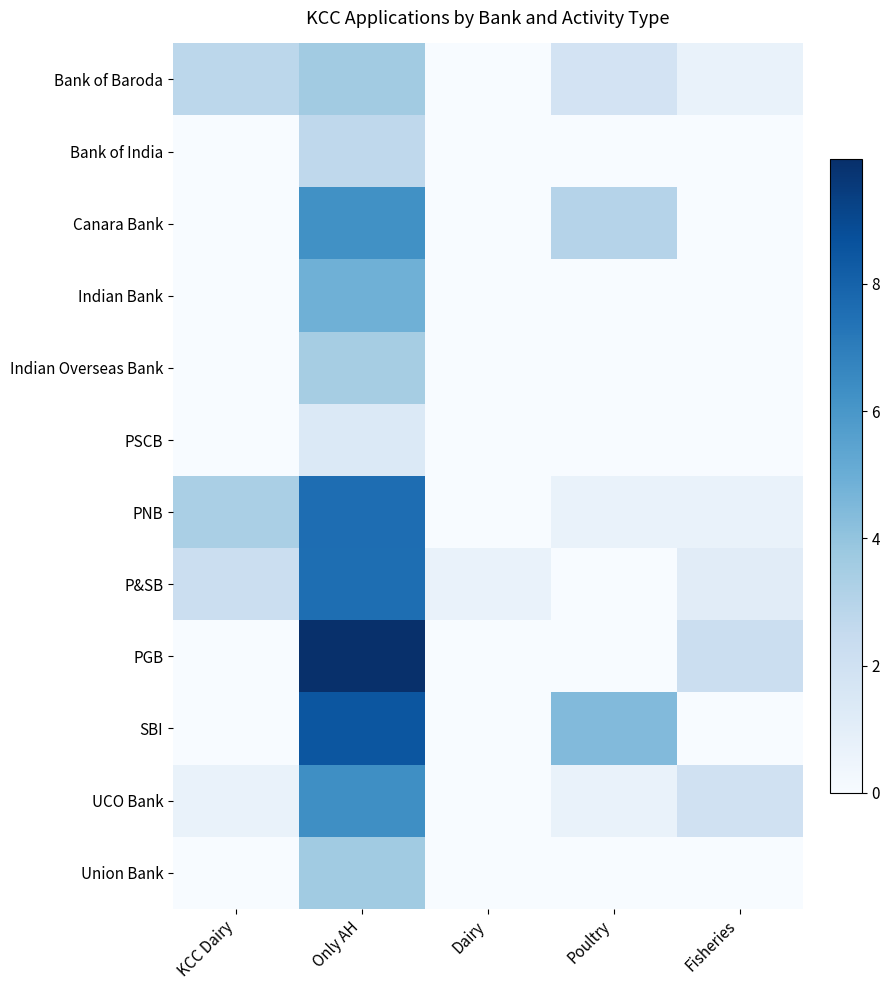

What is the total value across all series at Only AH?

65.8